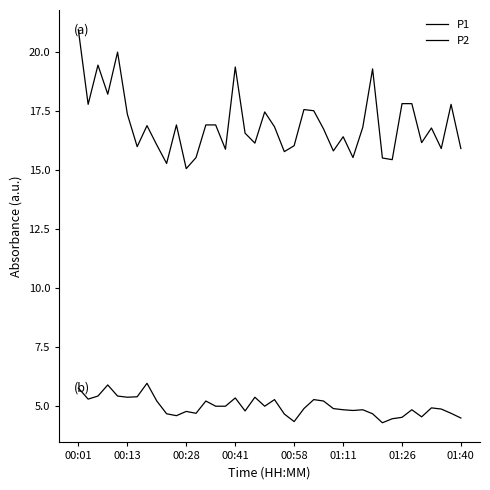

Does the chart display data point markers on the line(s)?

No